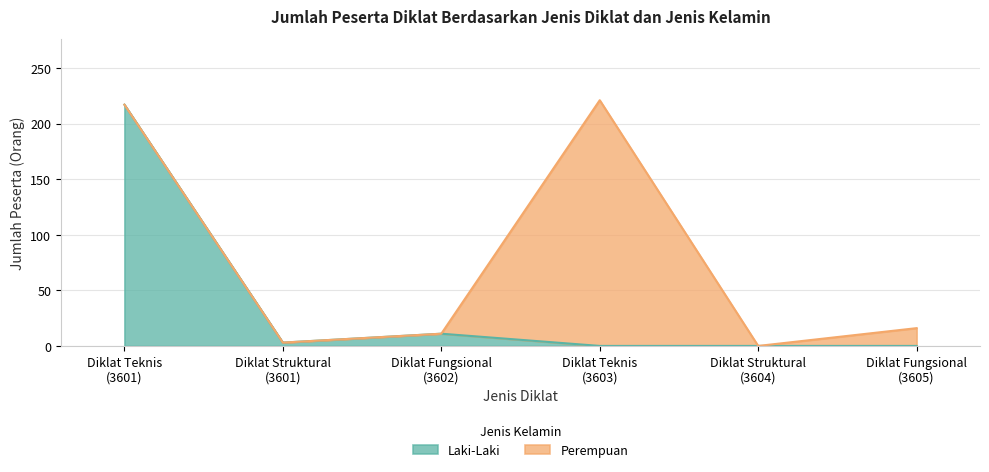

Rank the categories by value from highest to lowest.

Diklat Teknis
(3601), Diklat Fungsional
(3602), Diklat Struktural
(3601), Diklat Teknis
(3603), Diklat Struktural
(3604), Diklat Fungsional
(3605)